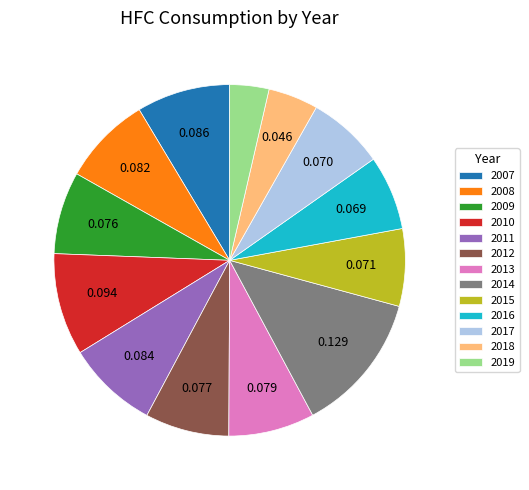

Does 2015 represent more than half of the total?

No